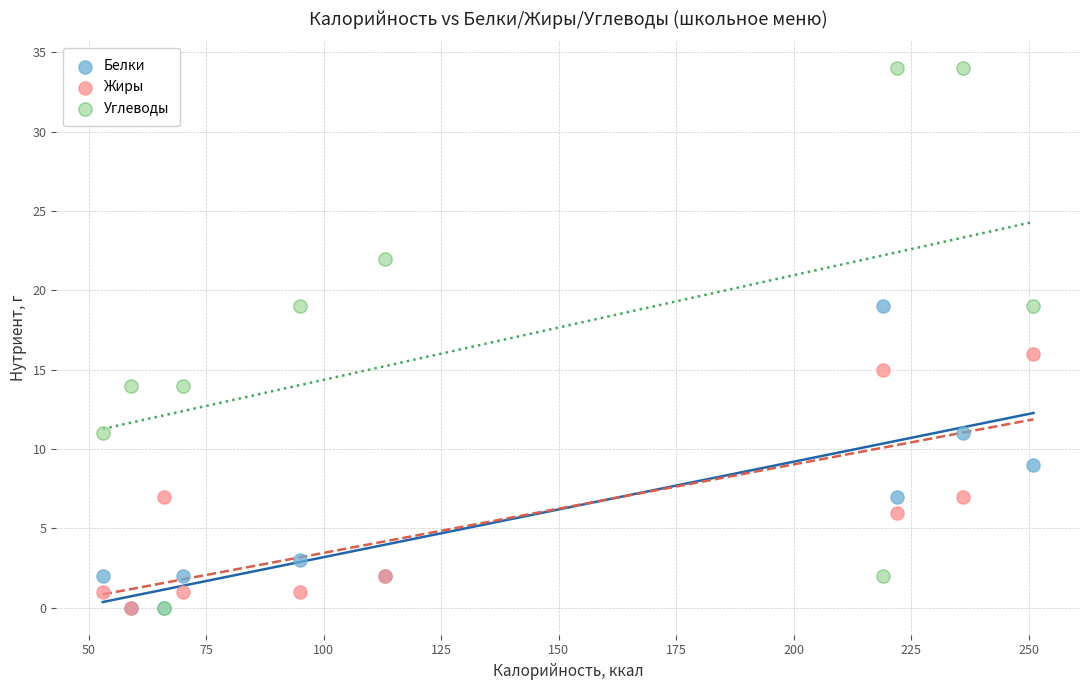

Which series contains the highest Y value?

Углеводы